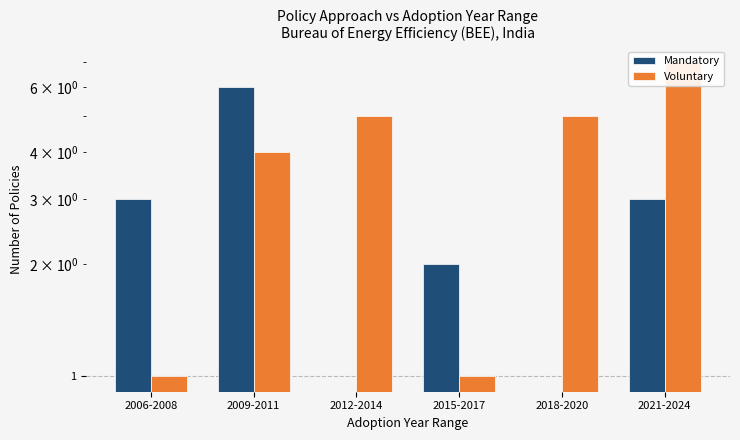

At which label does Mandatory first exceed 3?

2009-2011